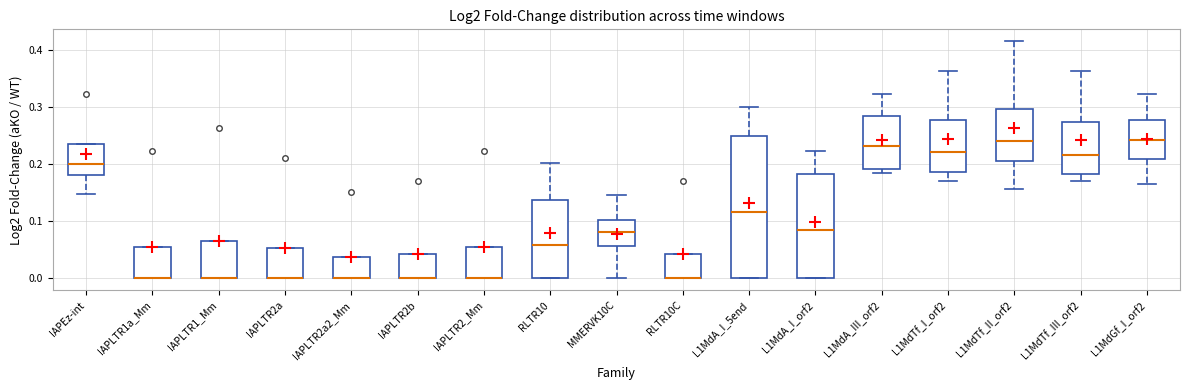

Reading left to right, transcribe this box plot: for each box, give where its median line is, the range the box spans, and where its two whiskers end, as read against the y-axis. The values are not printed on the chart, so give them approximately, as read against the axis.

IAPEz-int: median 0.20, box 0.18 to 0.24, whiskers 0.15 to 0.24
IAPLTR1a_Mm: median 0.00 (drawn on the box's lower edge), box 0.00 to 0.06, whiskers 0.00 to 0.06
IAPLTR1_Mm: median 0.00 (drawn on the box's lower edge), box 0.00 to 0.07, whiskers 0.00 to 0.07
IAPLTR2a: median 0.00 (drawn on the box's lower edge), box 0.00 to 0.05, whiskers 0.00 to 0.05
IAPLTR2a2_Mm: median 0.00 (drawn on the box's lower edge), box 0.00 to 0.04, whiskers 0.00 to 0.04
IAPLTR2b: median 0.00 (drawn on the box's lower edge), box 0.00 to 0.04, whiskers 0.00 to 0.04
IAPLTR2_Mm: median 0.00 (drawn on the box's lower edge), box 0.00 to 0.06, whiskers 0.00 to 0.06
RLTR10: median 0.06, box 0.00 to 0.14, whiskers 0.00 to 0.20
MMERVK10C: median 0.08, box 0.06 to 0.10, whiskers 0.00 to 0.15
RLTR10C: median 0.00 (drawn on the box's lower edge), box 0.00 to 0.04, whiskers 0.00 to 0.04
L1MdA_I_5end: median 0.12, box 0.00 to 0.25, whiskers 0.00 to 0.30
L1MdA_I_orf2: median 0.08, box 0.00 to 0.18, whiskers 0.00 to 0.22
L1MdA_III_orf2: median 0.23, box 0.19 to 0.28, whiskers 0.18 to 0.32
L1MdTf_I_orf2: median 0.22, box 0.19 to 0.28, whiskers 0.17 to 0.36
L1MdTf_II_orf2: median 0.24, box 0.21 to 0.30, whiskers 0.16 to 0.42
L1MdTf_III_orf2: median 0.22, box 0.18 to 0.27, whiskers 0.17 to 0.36
L1MdGf_I_orf2: median 0.24, box 0.21 to 0.28, whiskers 0.17 to 0.32